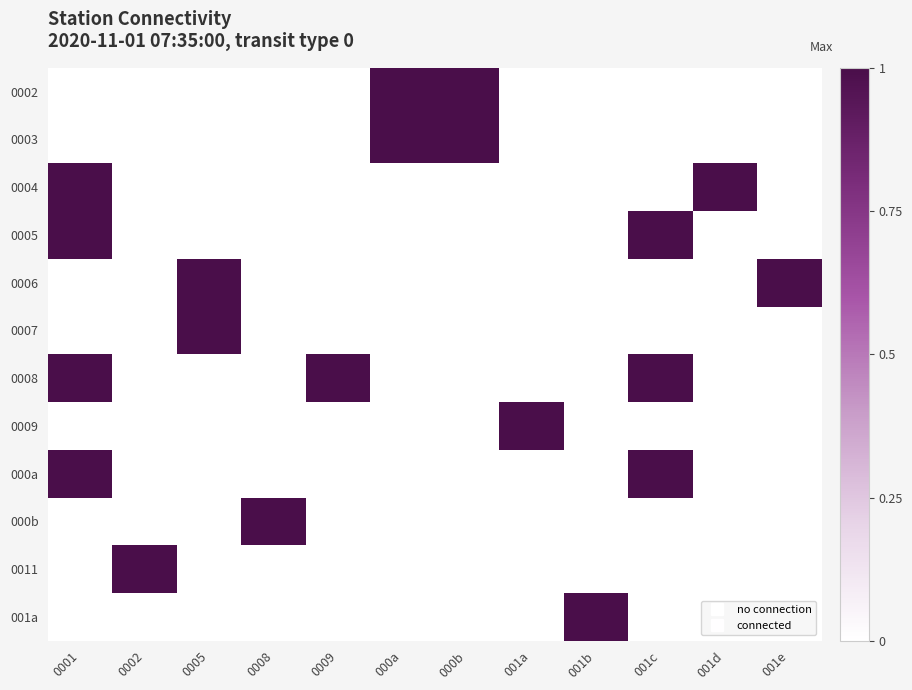

Rank the series at 001c from highest to lowest value.

0005, 0008, 000a, 0002, 0003, 0004, 0006, 0007, 0009, 000b, 0011, 001a